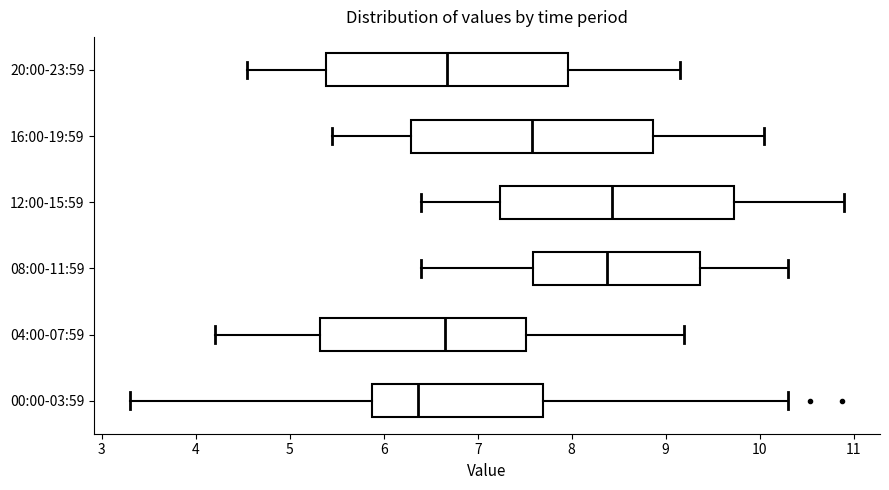

Where is the right edge of the box for 12:00-15:59 on the x-axis? The values are not printed on the chart, so give them approximately, as read against the axis.

9.7